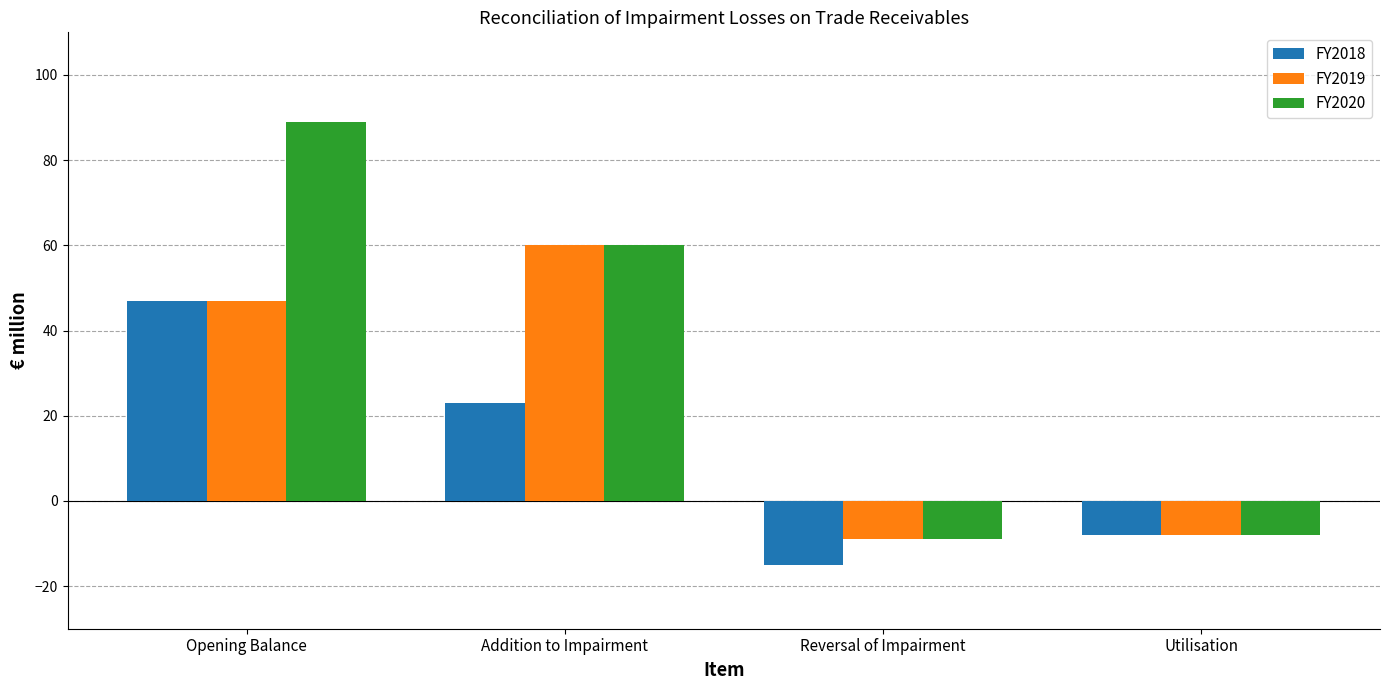

True or false: FY2020 has a value of -8 at Utilisation.

True